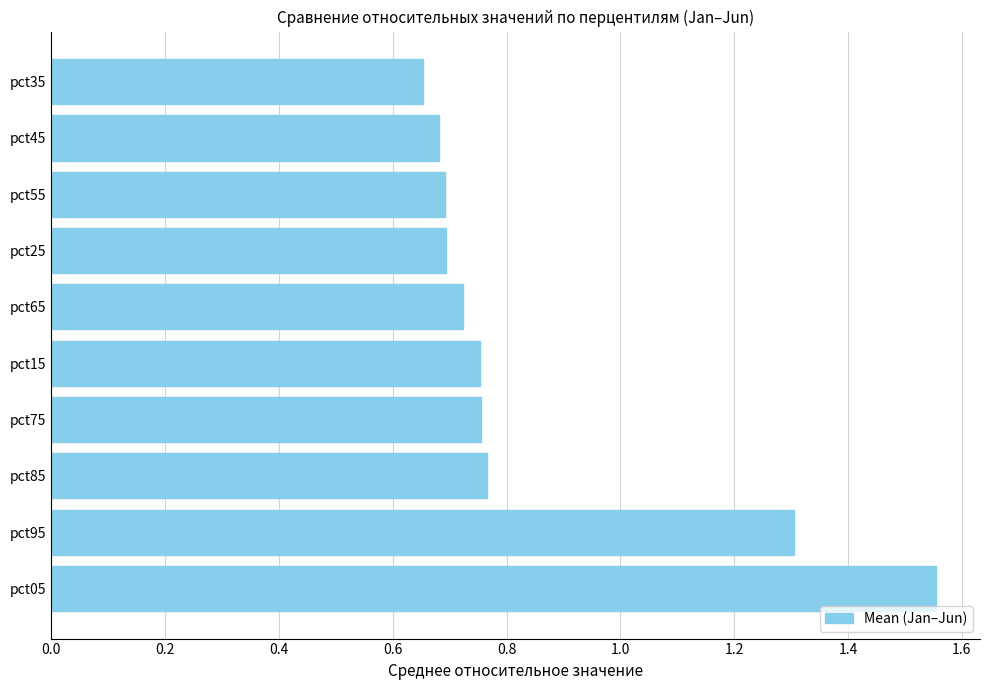

The value at pct95 is 1.3. True or false?

True